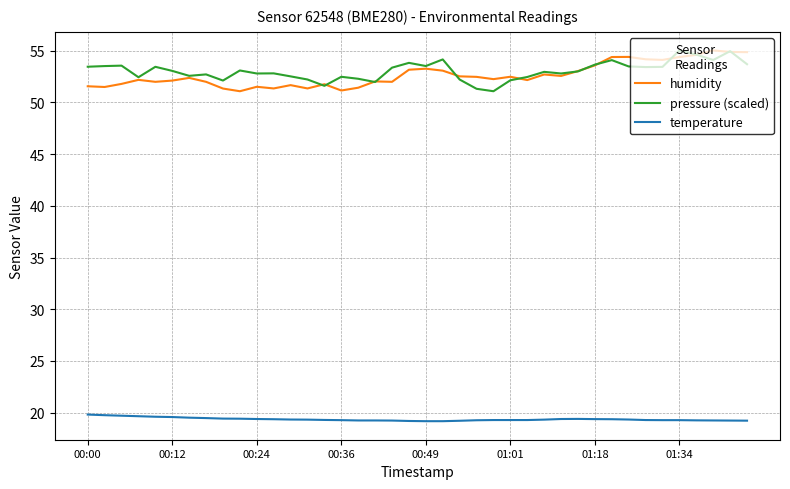

True or false: humidity and temperature intersect in this chart.

False